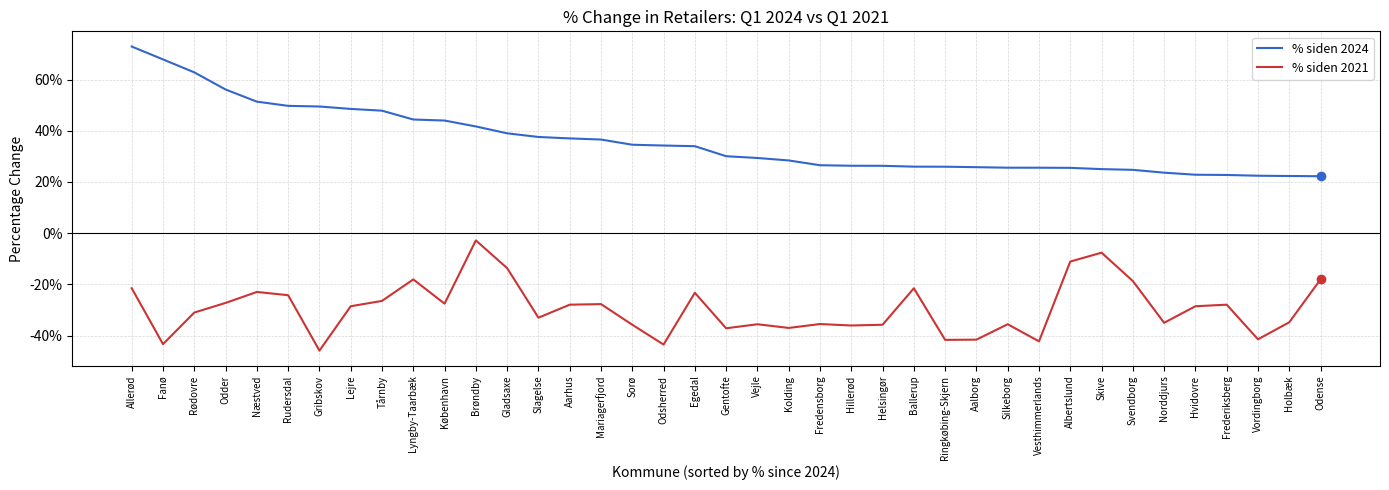

What is the value of the % siden 2021 point at the 9th from the left?

-0.3